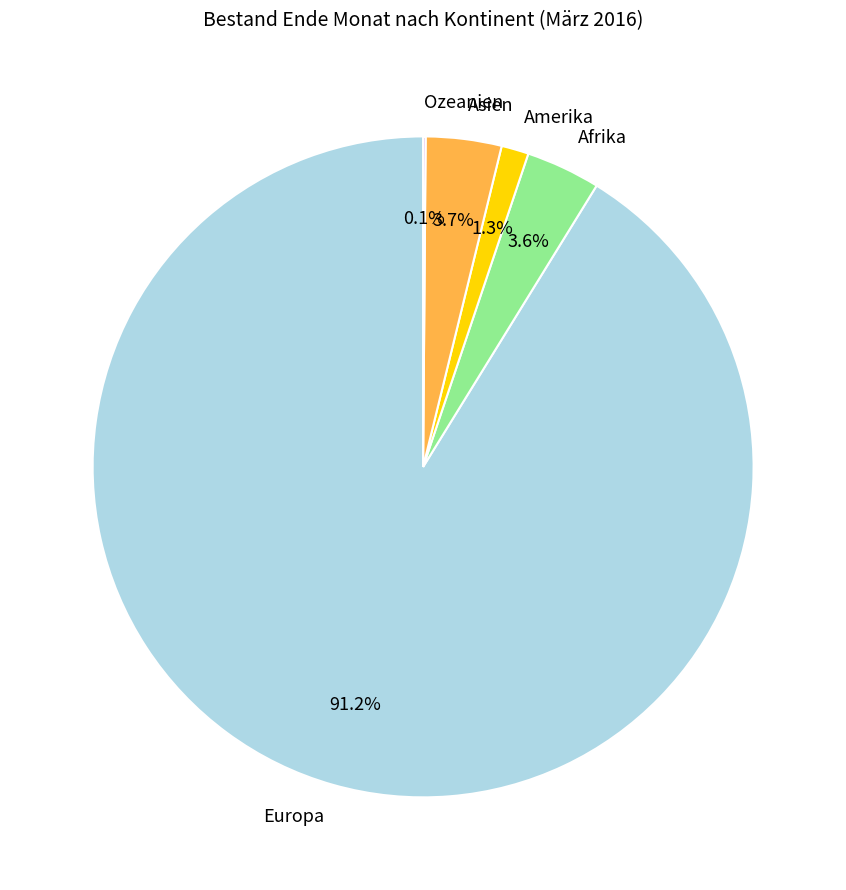

Is there a majority slice in this chart?

Yes